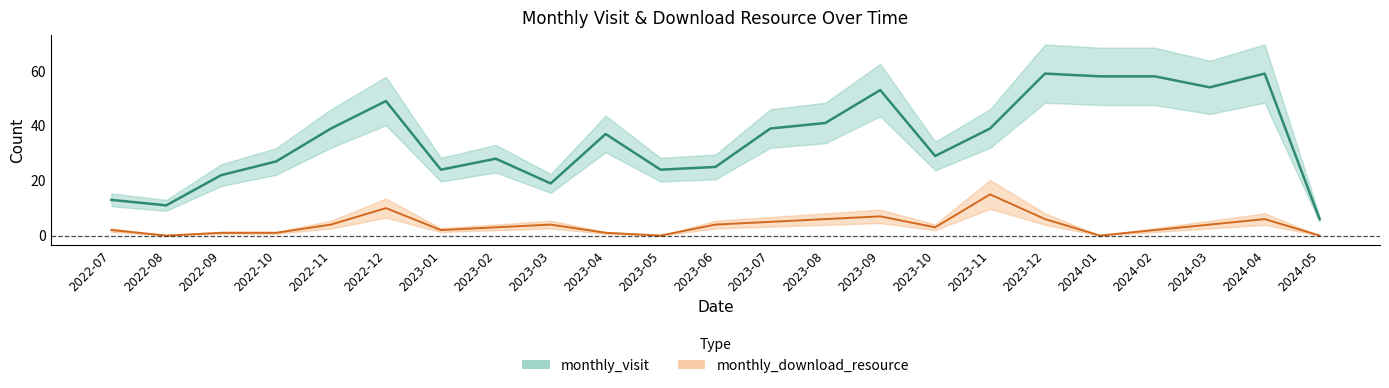

What is the value of the monthly_download_resource point at the 16th from the left?

3